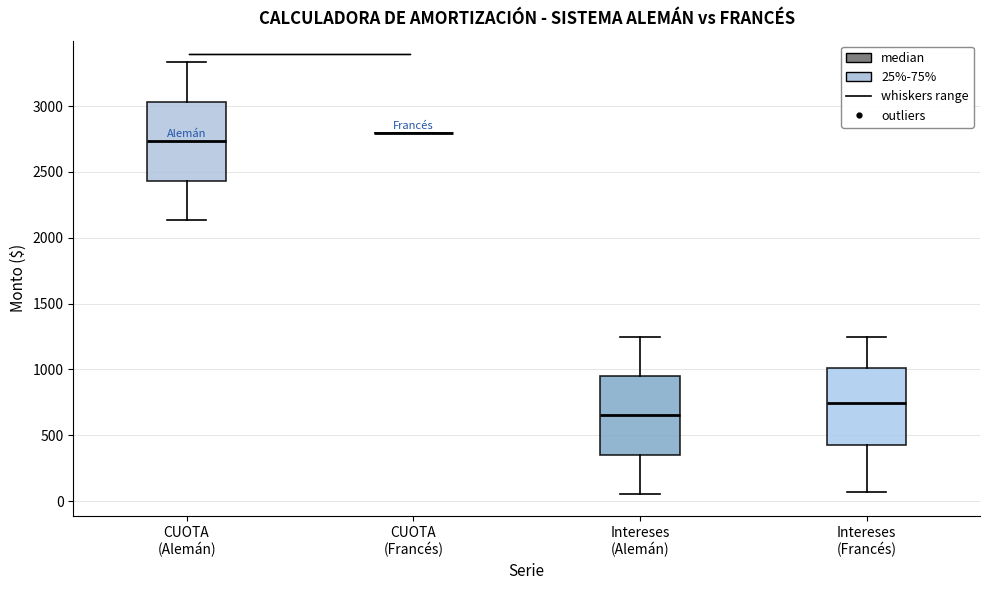

Reading left to right, transcribe this box plot: for each box, give where its median line is, the range the box spans, and where its two whiskers end, as read against the y-axis. The values are not printed on the chart, so give them approximately, as read against the axis.

CUOTA (Alemán): median 2750, box 2450 to 3050, whiskers 2150 to 3350
CUOTA (Francés): box collapsed to a line at 2800, whiskers 2800 to 2800
Intereses (Alemán): median 650, box 350 to 950, whiskers 50 to 1250
Intereses (Francés): median 750, box 450 to 1000, whiskers 50 to 1250